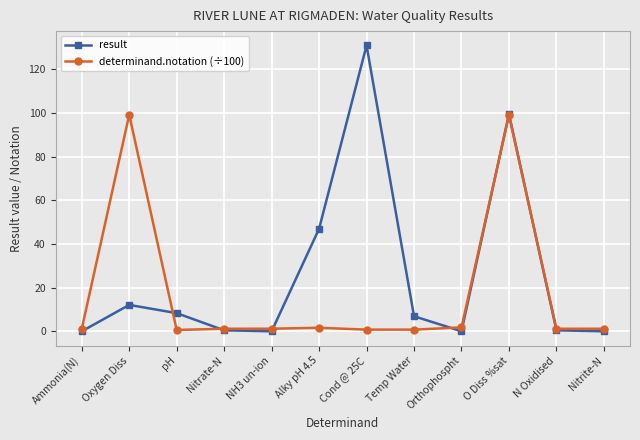

At NH3 un-ion, list the series in order from largest to smallest.

determinand.notation (÷100), result